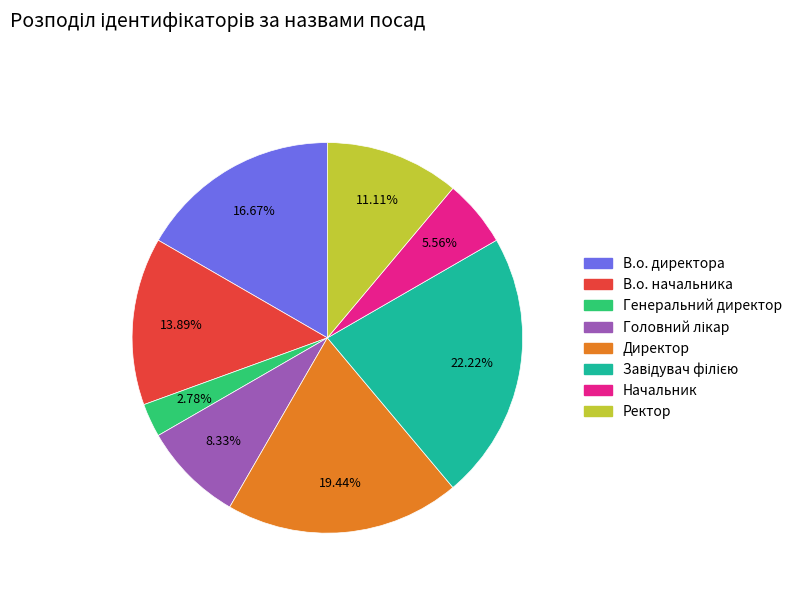

True or false: Генеральний директор accounts for 3% of the total.

True